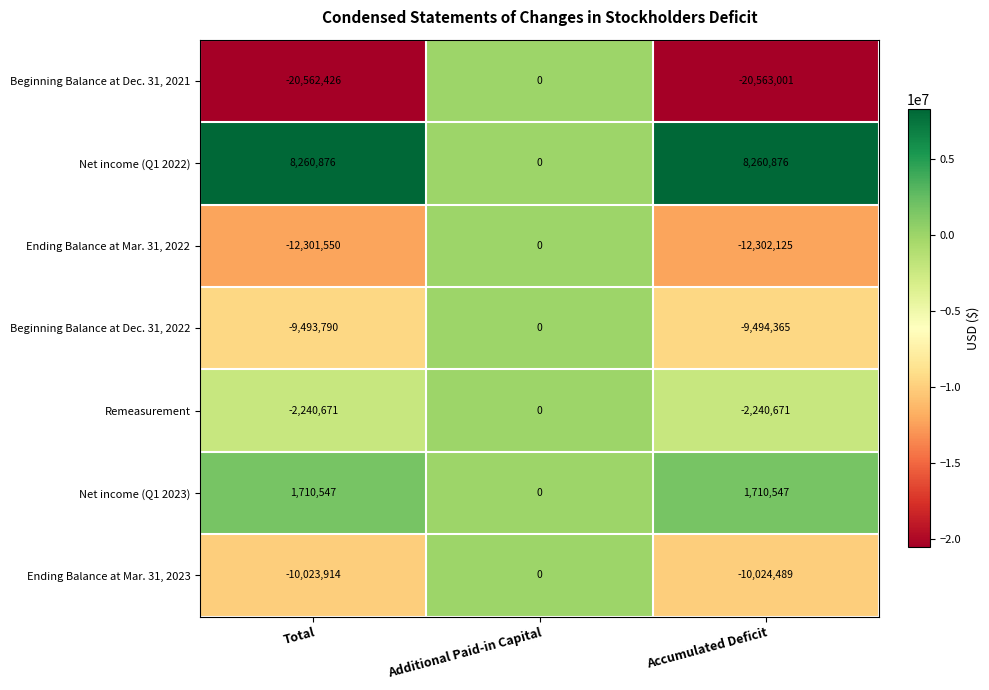

What is the minimum value shown in the chart?

-20563001